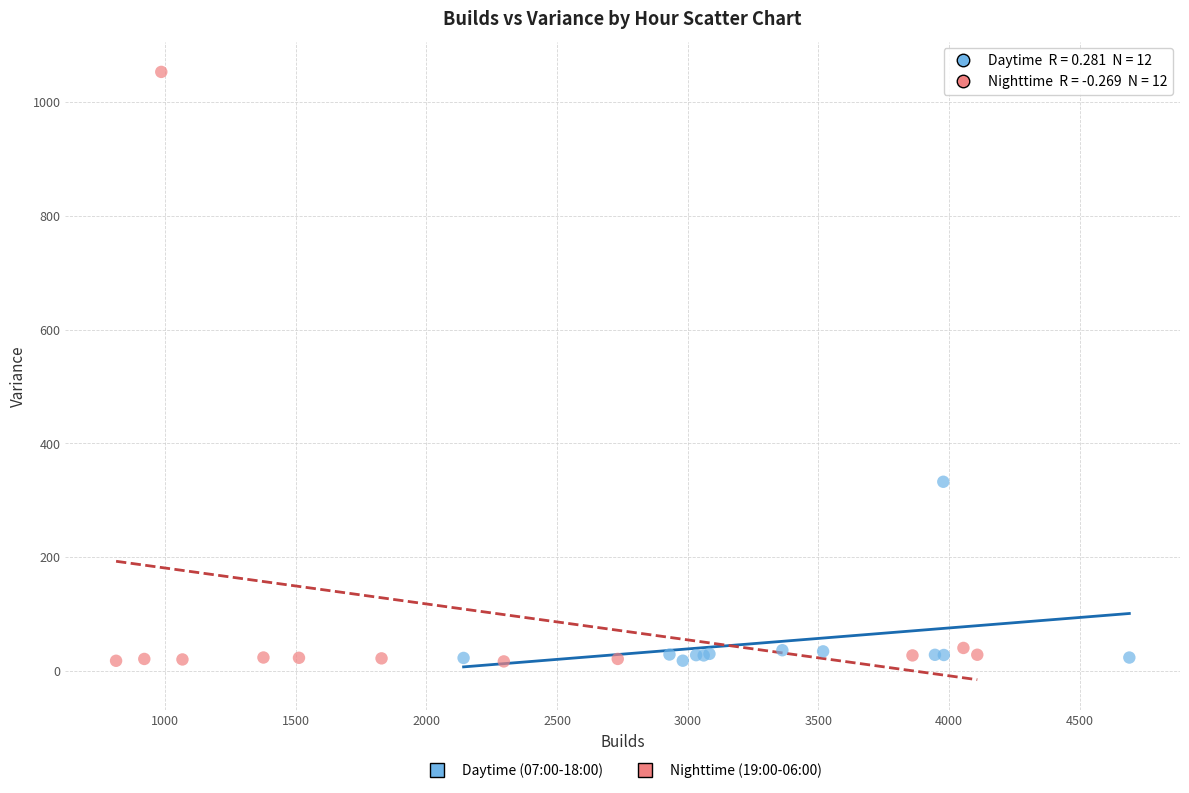

Which series has the largest Y range (max minus min)?

Nighttime (19:00-06:00)